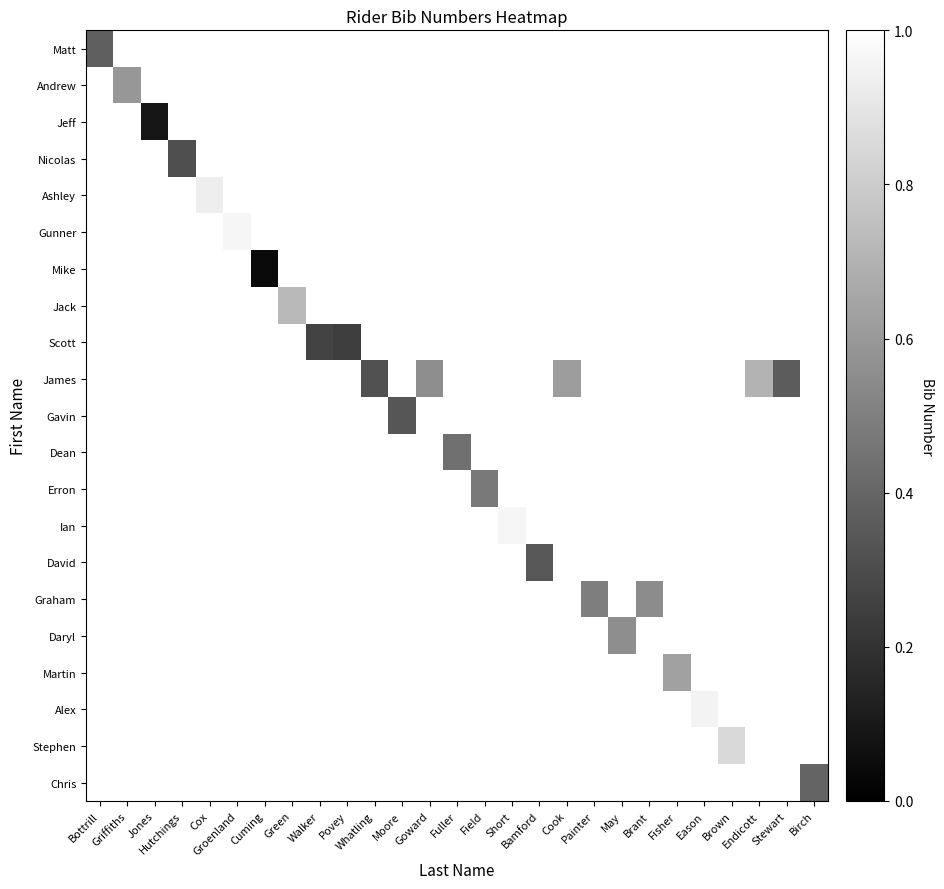

What is the greatest value displayed?

1.0